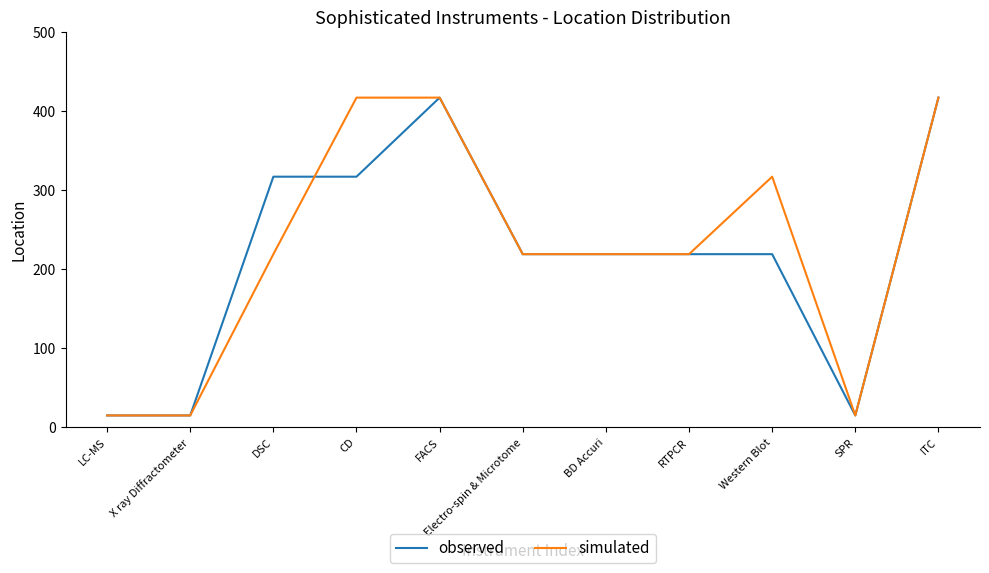

What is the minimum value for observed?

15